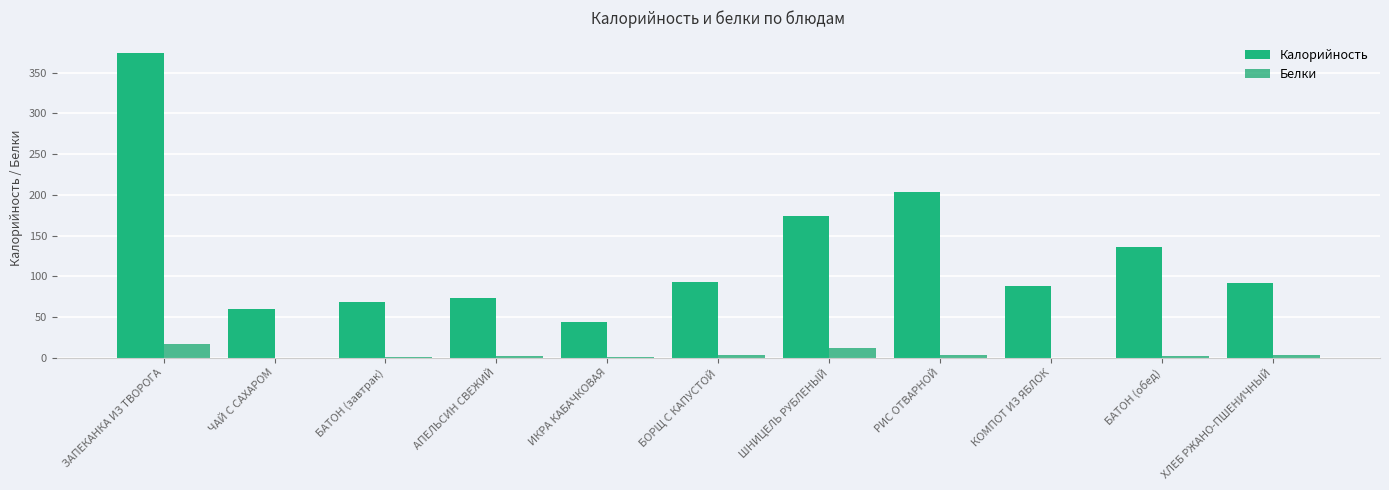

Between ЗАПЕКАНКА ИЗ ТВОРОГА and ШНИЦЕЛЬ РУБЛЕНЫЙ, which is larger?

ЗАПЕКАНКА ИЗ ТВОРОГА